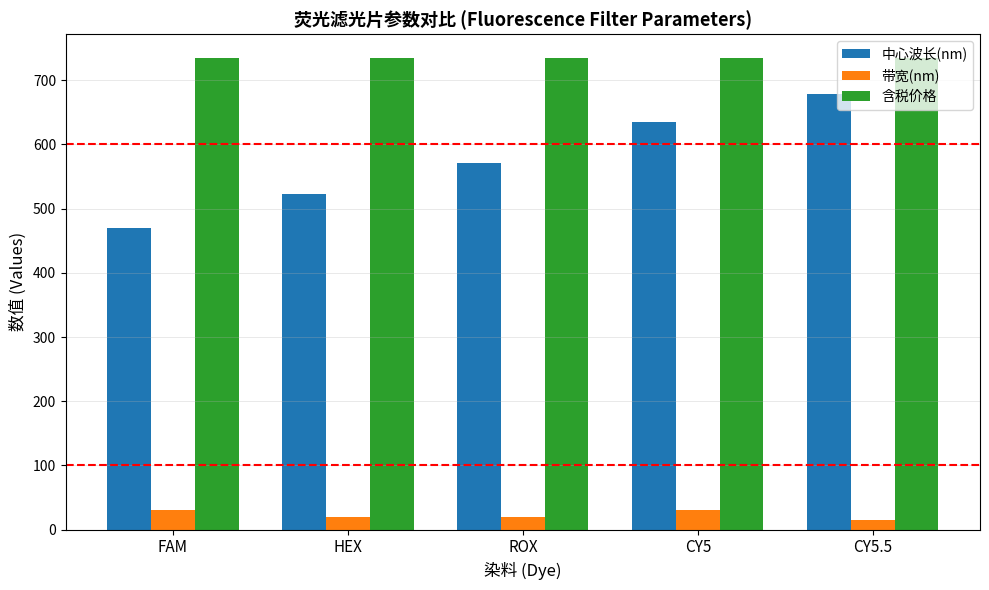

How many bars are there in total?

15